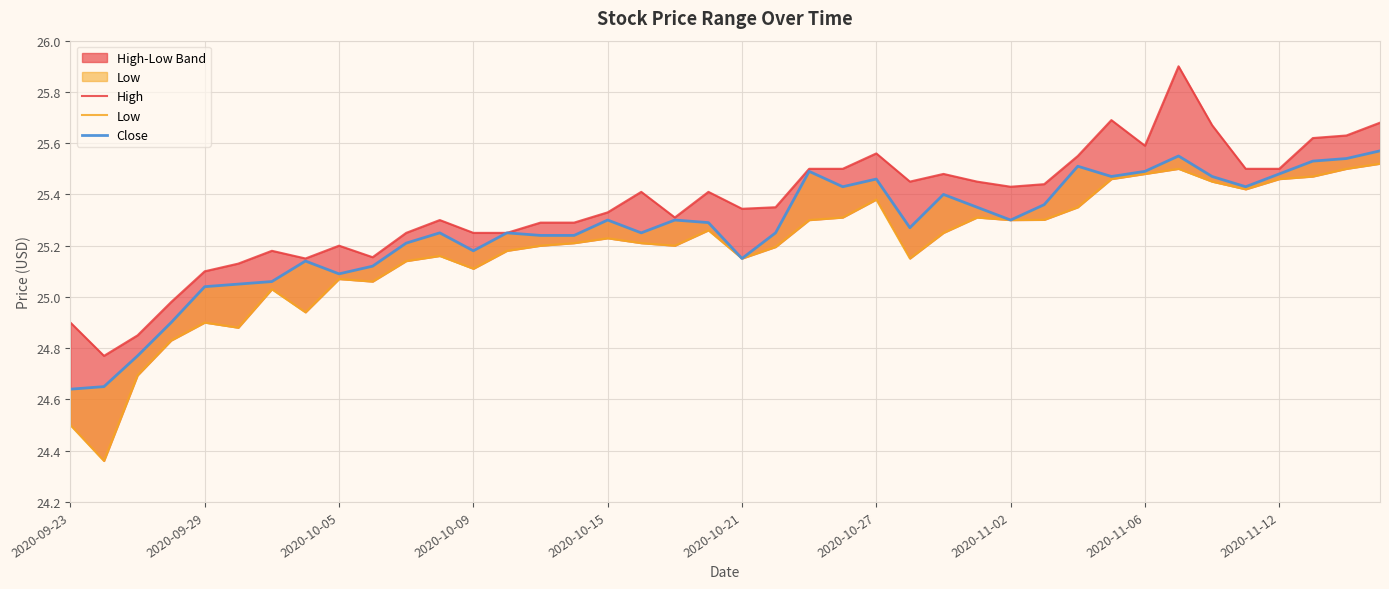

What is the smallest value displayed?

24.4